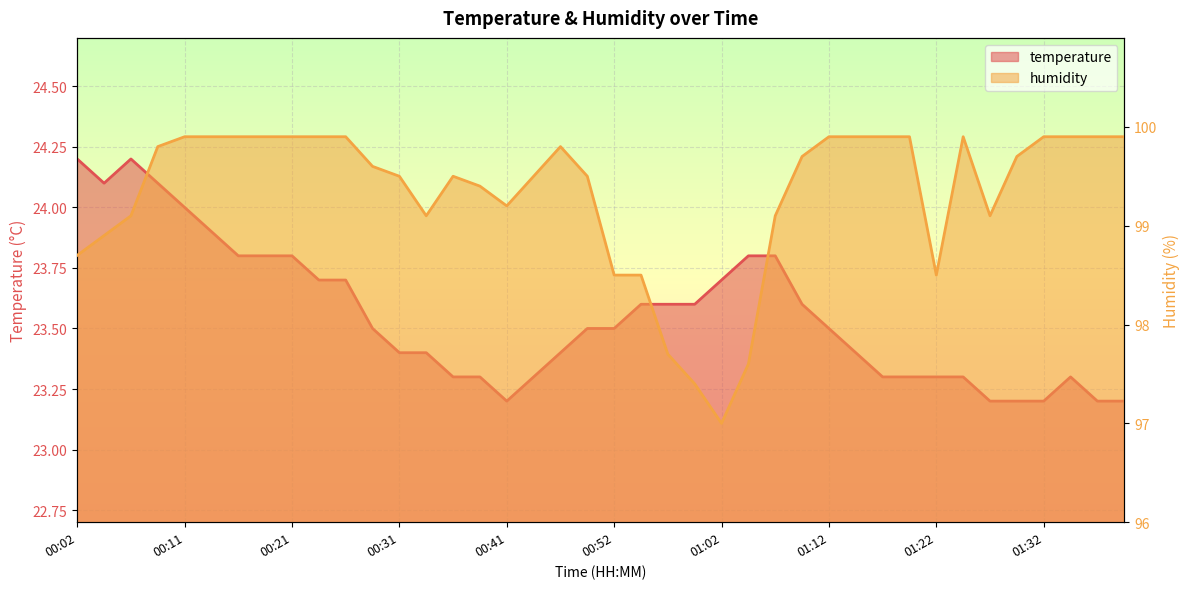

Reading left to right, transcribe all the data shown in this chart.

temperature: 00:02=24.2	00:04=24.1	00:07=24.2	00:09=24.1	00:11=24.0	00:14=23.9	00:16=23.8	00:19=23.8	00:21=23.8	00:24=23.7	00:26=23.7	00:29=23.5	00:31=23.4	00:34=23.4	00:36=23.3	00:39=23.3	00:41=23.2	00:44=23.3	00:46=23.4	00:49=23.5	00:52=23.5	00:54=23.6	00:56=23.6	00:59=23.6	01:02=23.7	01:04=23.8	01:07=23.8	01:09=23.6	01:12=23.5	01:14=23.4	01:17=23.3	01:19=23.3	01:22=23.3	01:25=23.3	01:27=23.2	01:30=23.2	01:32=23.2	01:35=23.3	01:40=23.2	01:42=23.2
humidity: 00:02=98.7	00:04=98.9	00:07=99.1	00:09=99.8	00:11=99.9	00:14=99.9	00:16=99.9	00:19=99.9	00:21=99.9	00:24=99.9	00:26=99.9	00:29=99.6	00:31=99.5	00:34=99.1	00:36=99.5	00:39=99.4	00:41=99.2	00:44=99.5	00:46=99.8	00:49=99.5	00:52=98.5	00:54=98.5	00:56=97.7	00:59=97.4	01:02=97.0	01:04=97.6	01:07=99.1	01:09=99.7	01:12=99.9	01:14=99.9	01:17=99.9	01:19=99.9	01:22=98.5	01:25=99.9	01:27=99.1	01:30=99.7	01:32=99.9	01:35=99.9	01:40=99.9	01:42=99.9